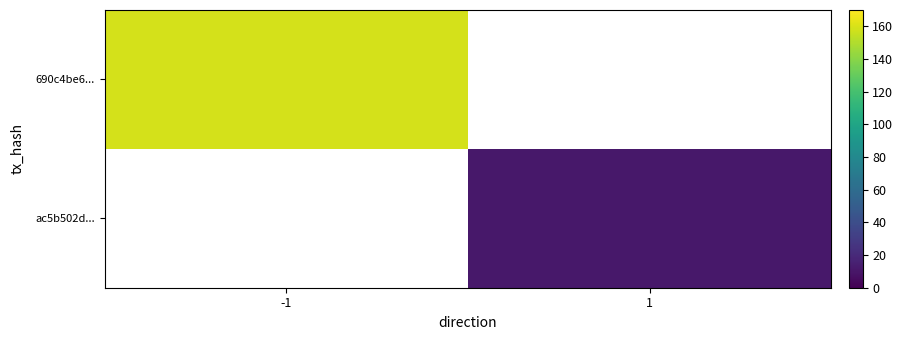

List the labels in order of 690c4be6... value, largest first.

-1, 1